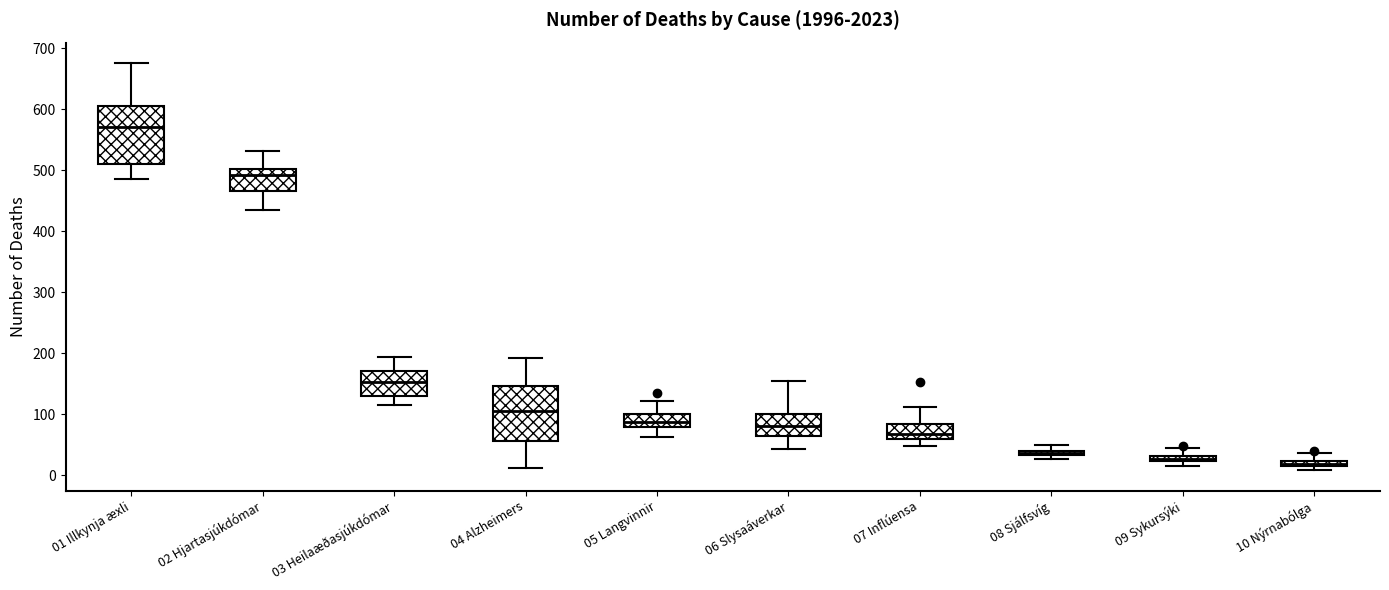

Where does the upper whisker of the box for 02 Hjartasjúkdómar end on the y-axis? The values are not printed on the chart, so give them approximately, as read against the axis.

530